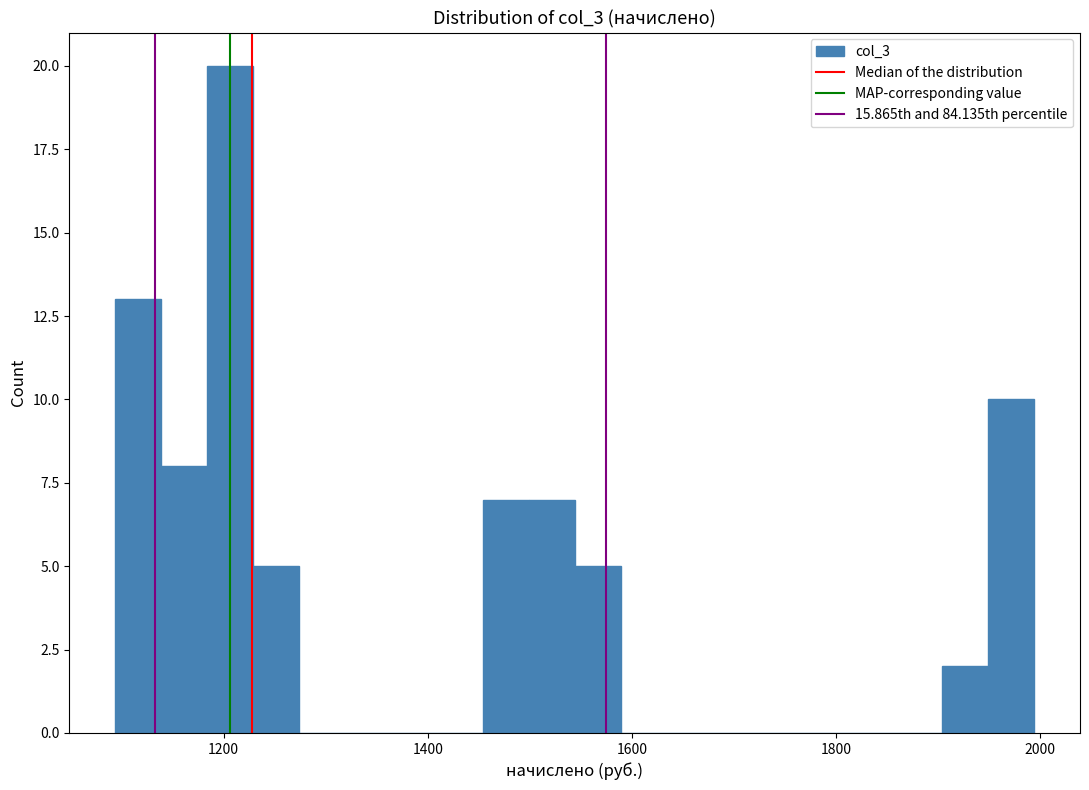

Around what value on the x-axis is the tallest bar? Give the approximate position of its centre, as read against the axis.

1200